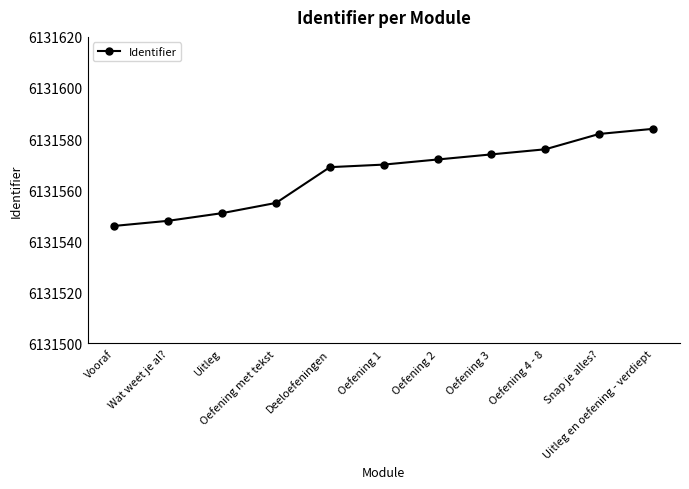

What position from the left is Deeloefeningen?

5